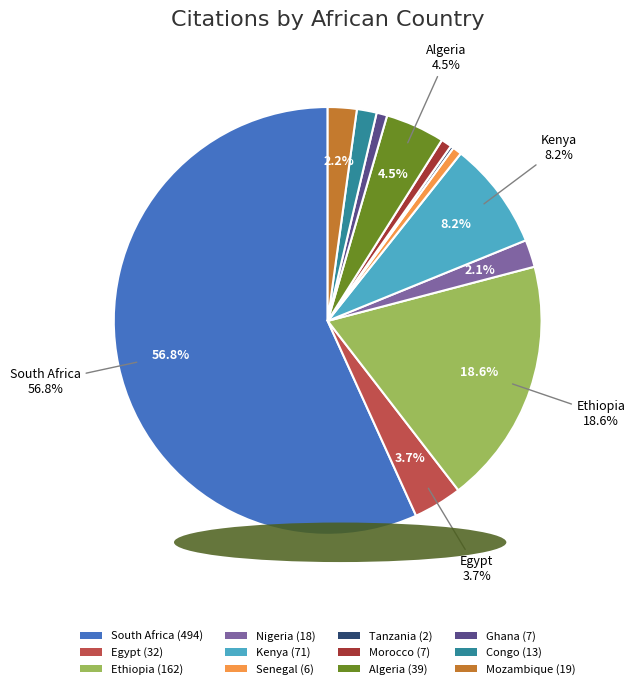

Is there any slice that represents more than half of the pie?

Yes